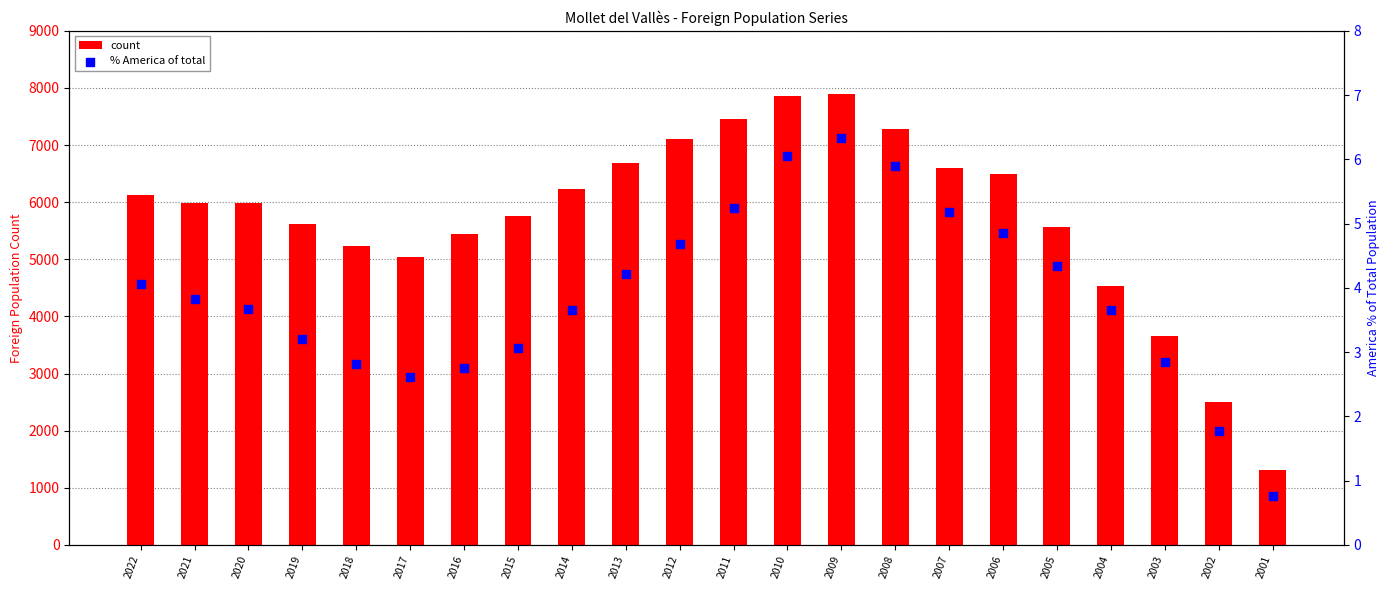

What is the total value across all series at 2020?

5990.7